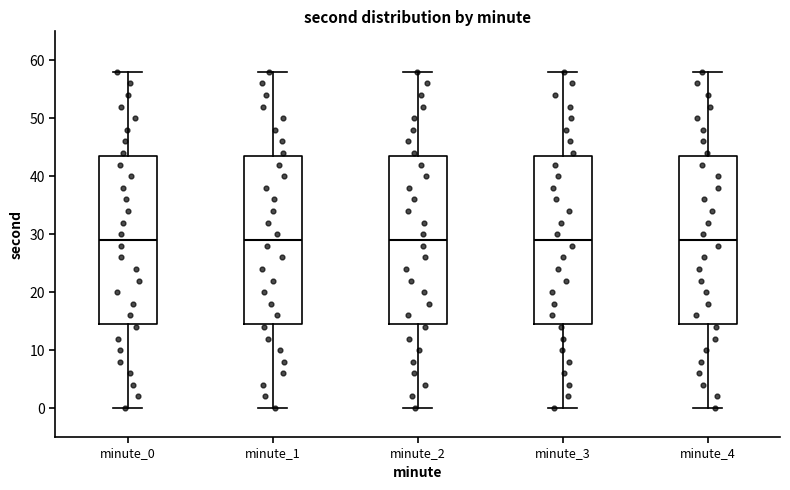

Reading left to right, transcribe this box plot: for each box, give where its median line is, the range the box spans, and where its two whiskers end, as read against the y-axis. The values are not printed on the chart, so give them approximately, as read against the axis.

minute_0: median 29, box 15 to 44, whiskers 0 to 58
minute_1: median 29, box 15 to 44, whiskers 0 to 58
minute_2: median 29, box 15 to 44, whiskers 0 to 58
minute_3: median 29, box 15 to 44, whiskers 0 to 58
minute_4: median 29, box 15 to 44, whiskers 0 to 58